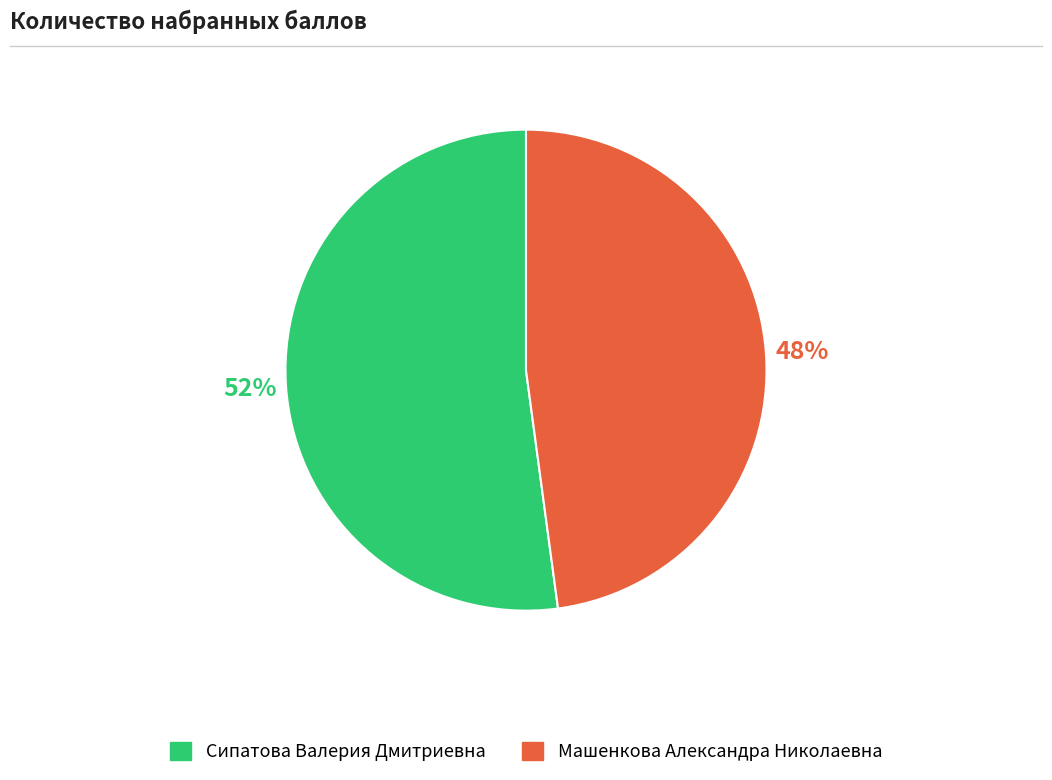

Is the sum of Сипатова Валерия Дмитриевна and Машенкова Александра Николаевна greater than half?

Yes